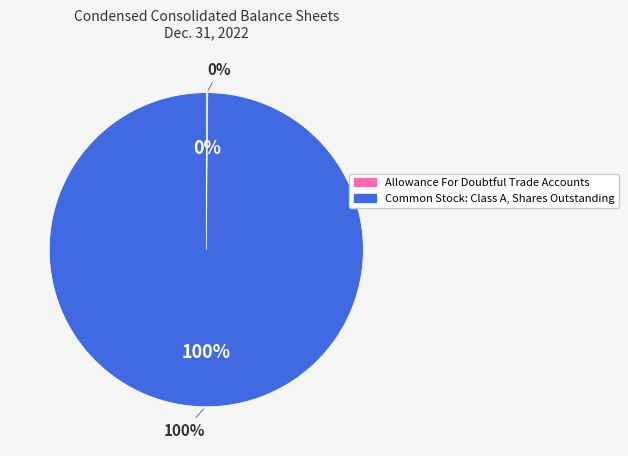

Rank the categories by value from highest to lowest.

Common Stock: Class A, Shares Outstanding, Allowance For Doubtful Trade Accounts